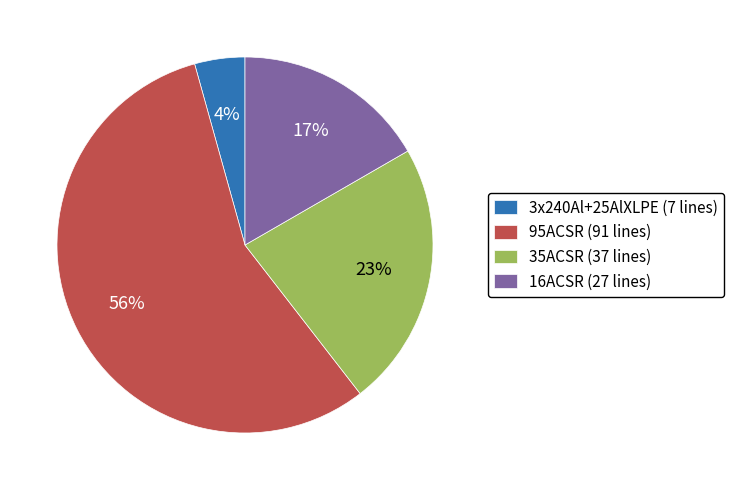

Count the number of slices in the pie.

4